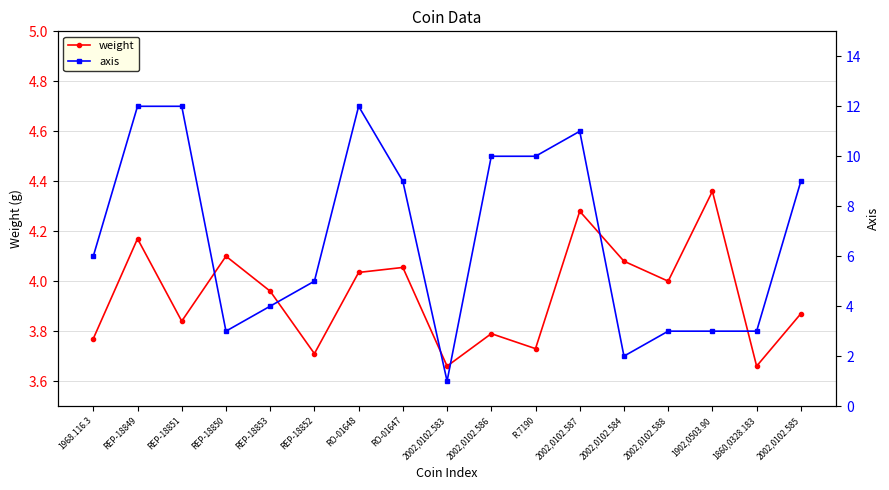

What is the difference between the maximum and minimum values in the weight series?

0.7